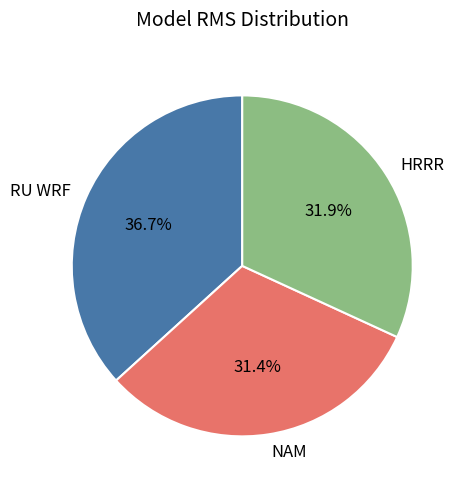

Combined, what portion of the pie is HRRR and RU WRF?

68.6%